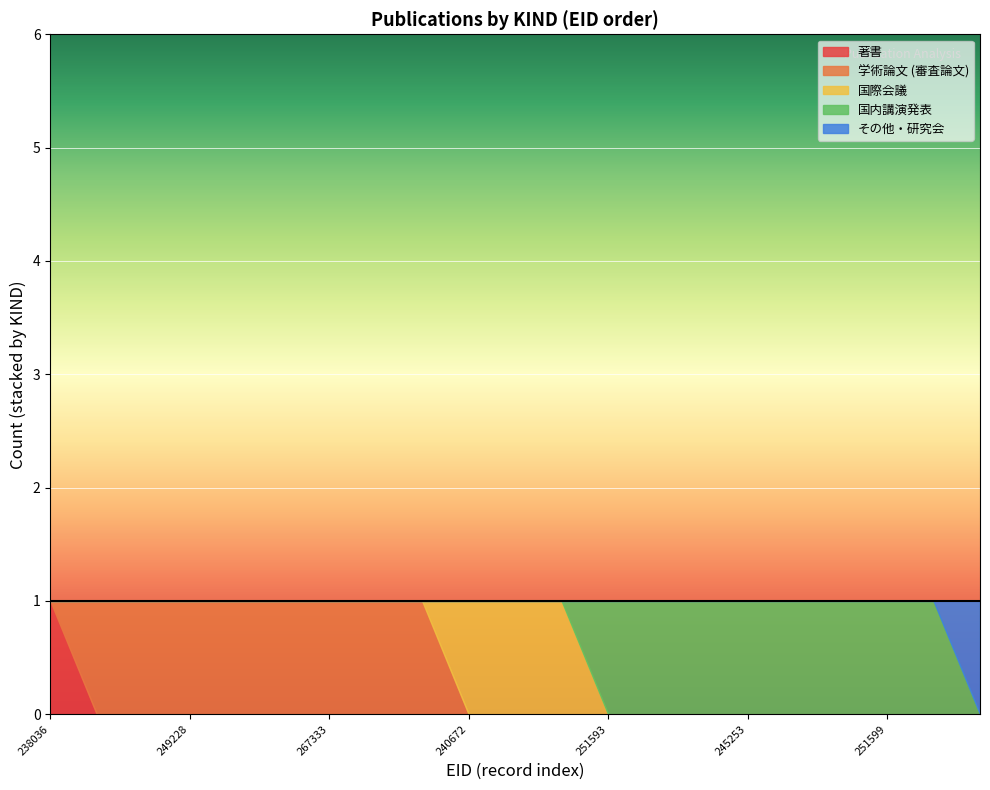

What is the difference between the maximum and second lowest values in the 著書 series?

1